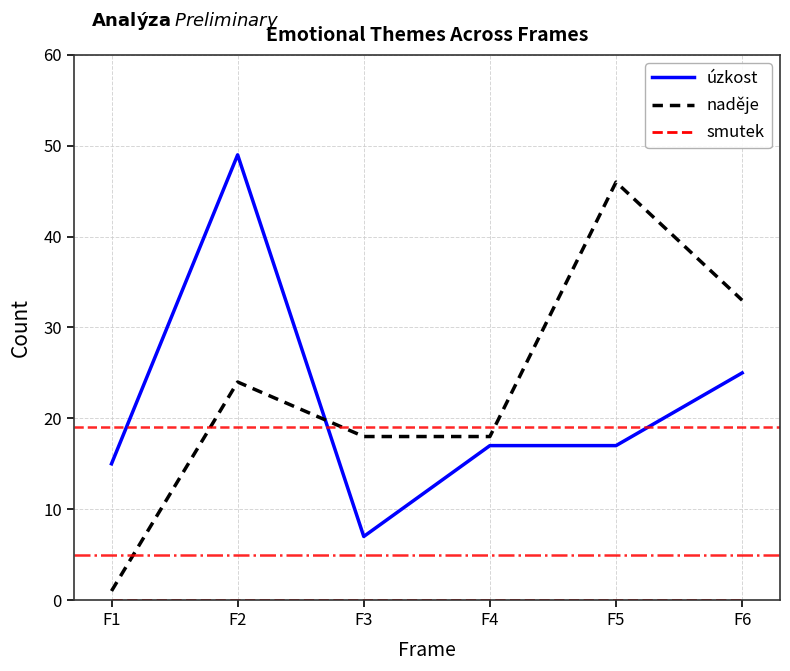

The úzkost series shows 10 at F3. True or false?

False